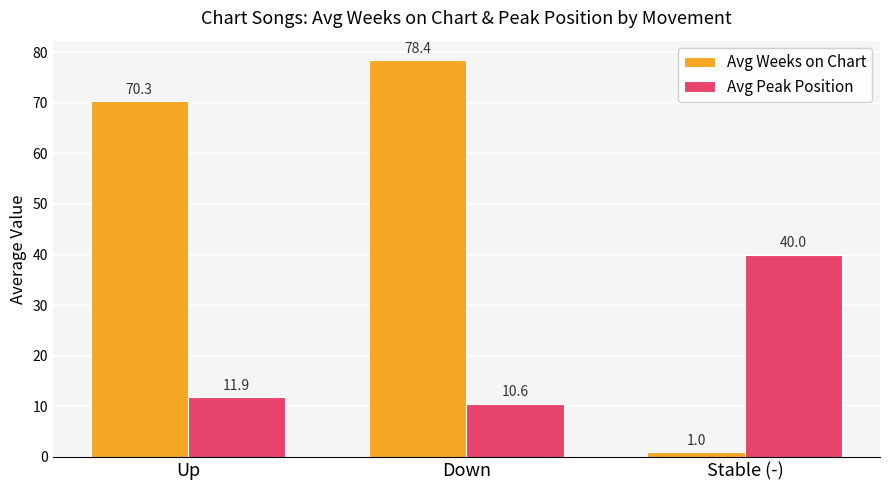

What is the label of the 2nd bar from the right?

Down